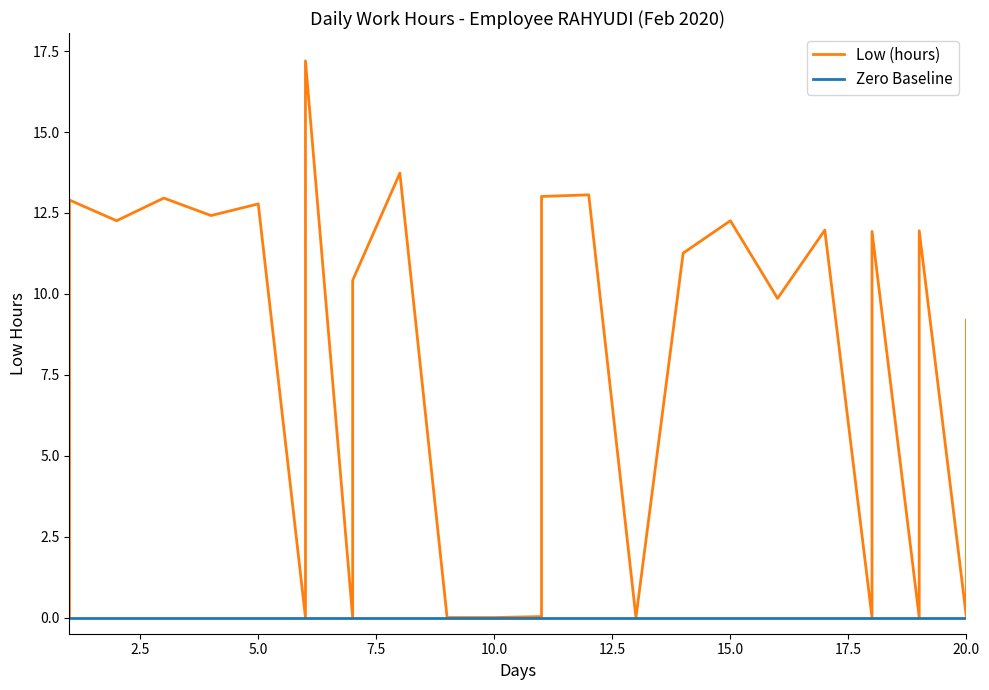

How many positive values does the Low (hours) series have?

18